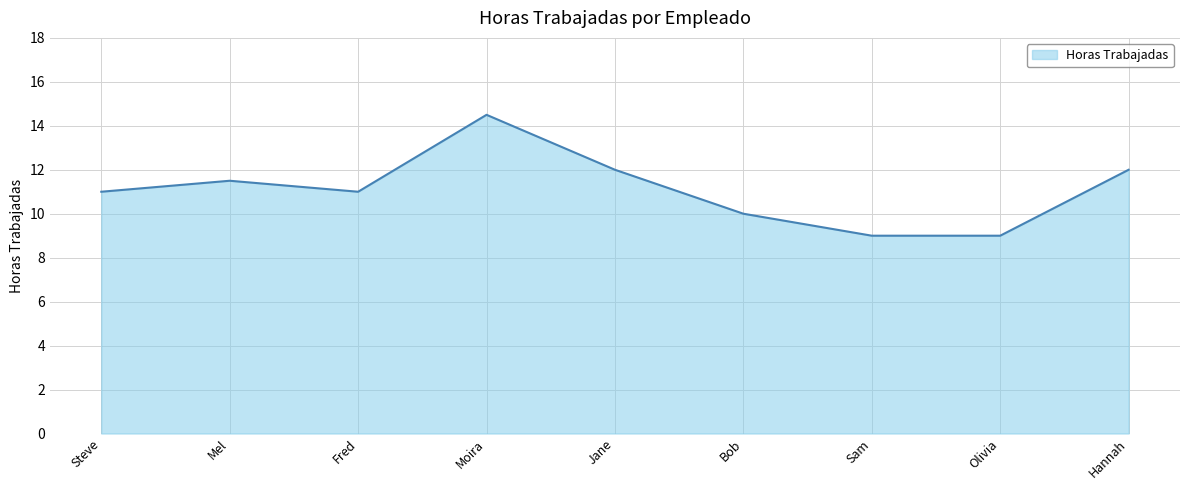

How many lines are shown in the chart?

1